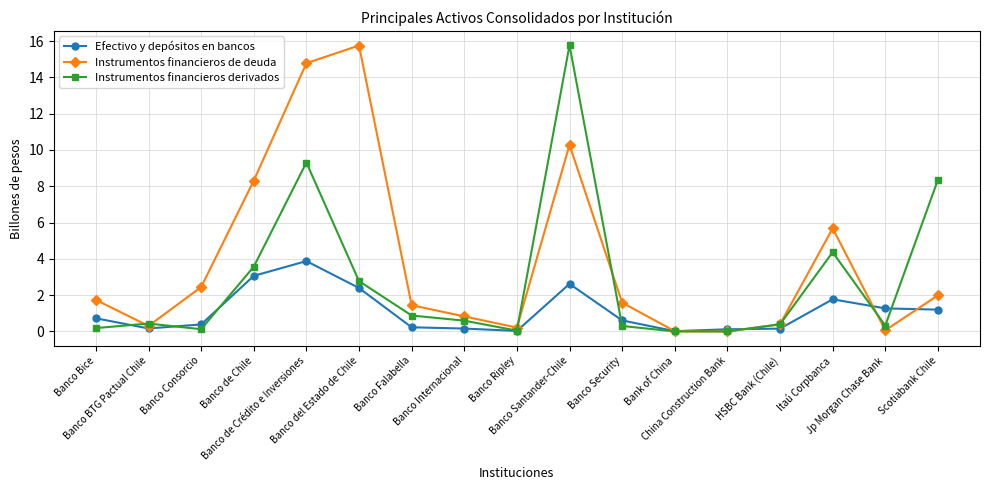

What is the difference between the second highest and minimum values in the Instrumentos financieros de deuda series?

14.8